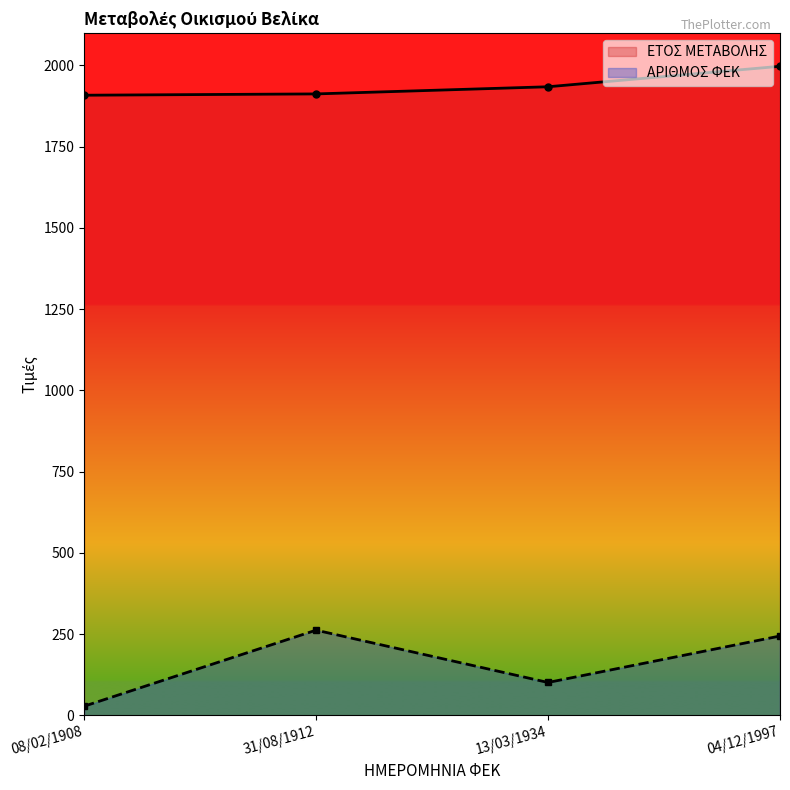

How many lines are shown in the chart?

2